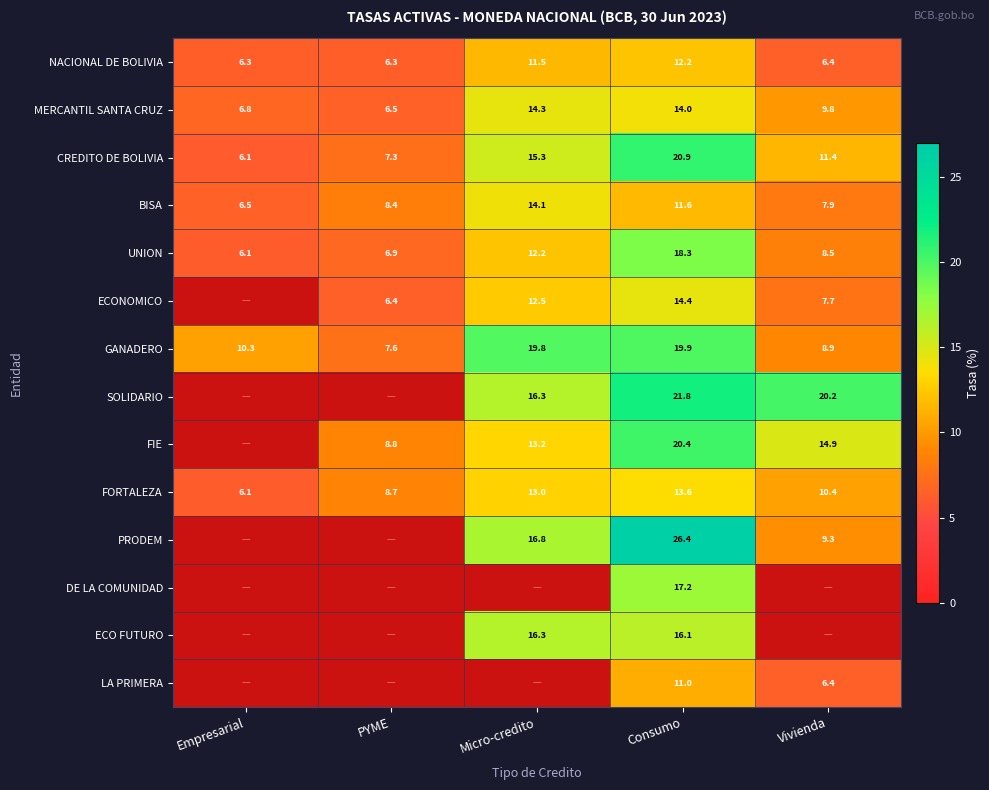

Count the number of data series in this chart.

14